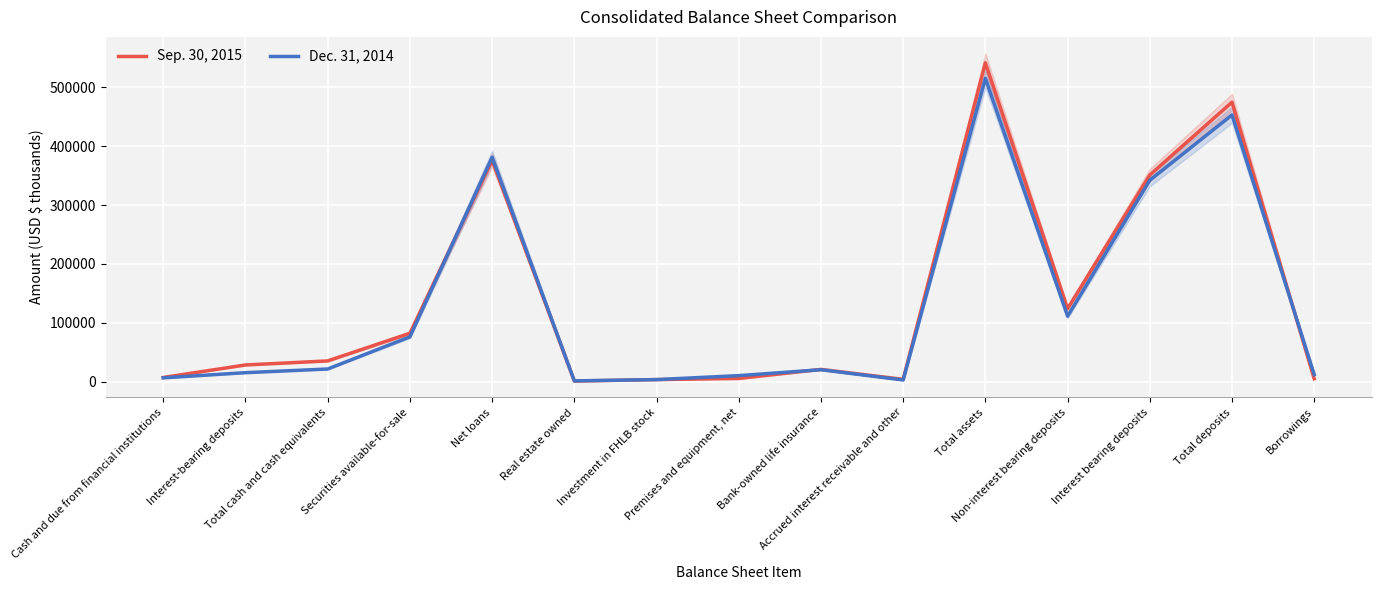

What is the difference between the Dec. 31, 2014 values at Cash and due from financial institutions and Real estate owned?

5136